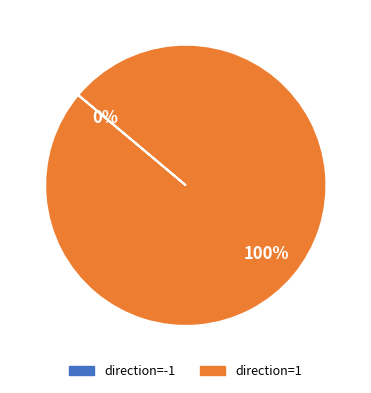

Does 1 account for over 50% of the chart?

Yes